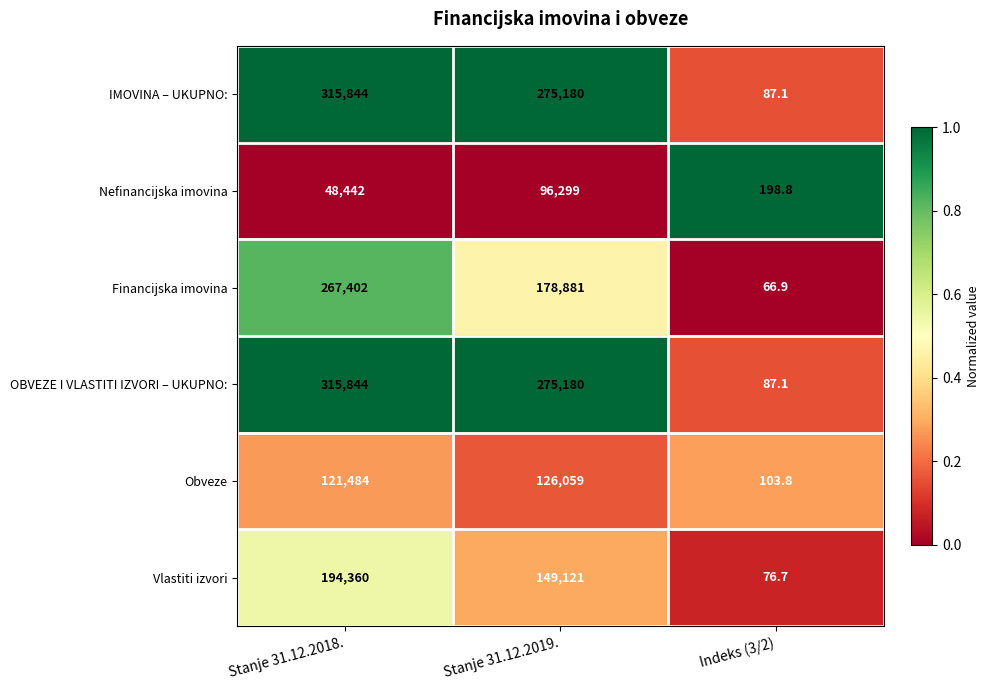

What is the difference between the OBVEZE I VLASTITI IZVORI – UKUPNO: values at Stanje 31.12.2018. and Stanje 31.12.2019.?

40664.0